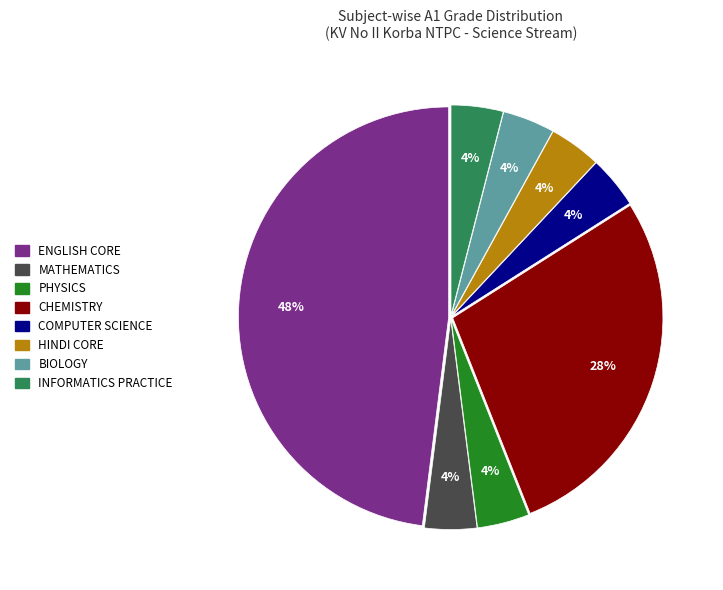

Is MATHEMATICS the majority of the pie?

No